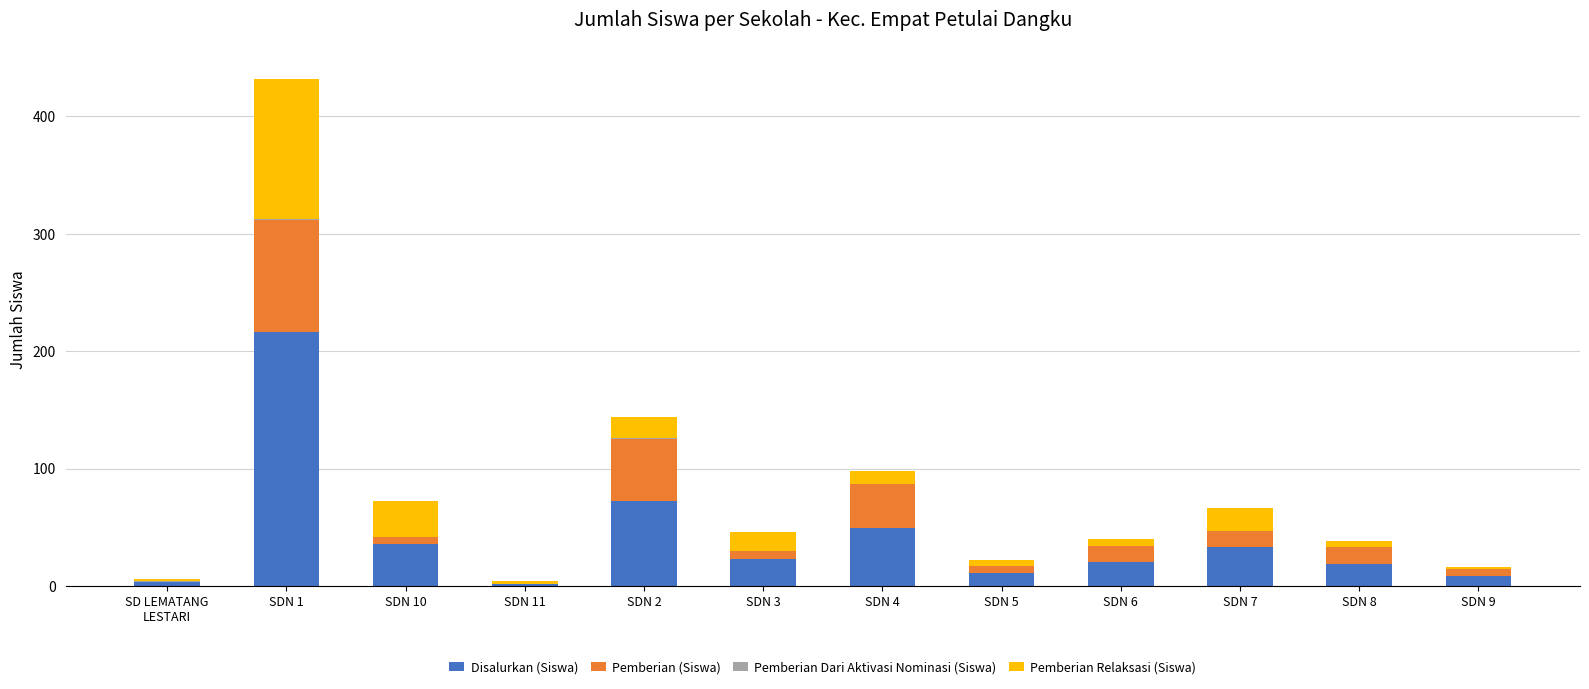

True or false: Disalurkan (Siswa) has a value of 2 at SDN 11.

True